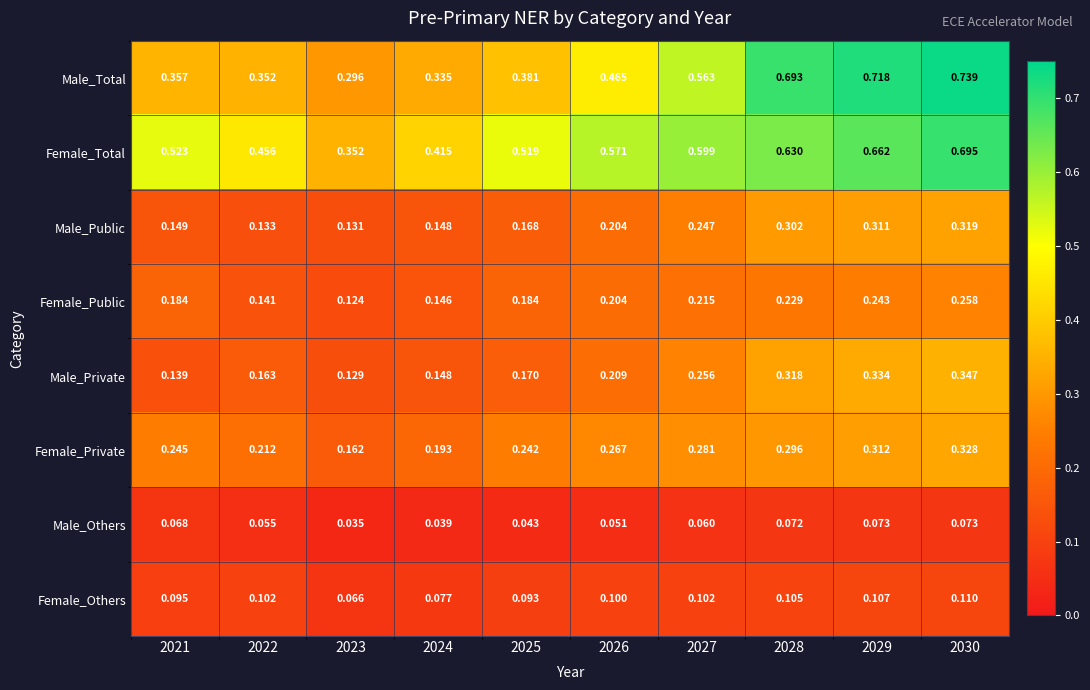

Which series changed the most between 2023 and 2028?

Male_Total